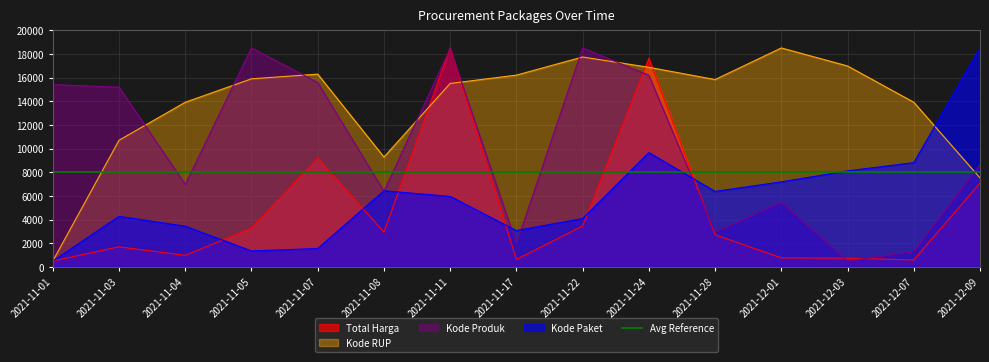

Does the chart display data point markers on the line(s)?

No